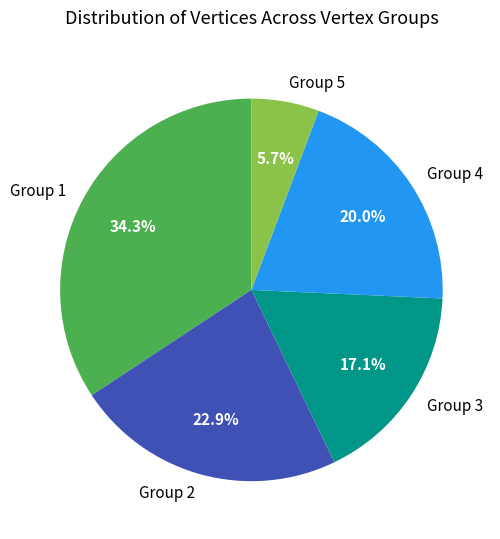

How many slices are in this pie chart?

5